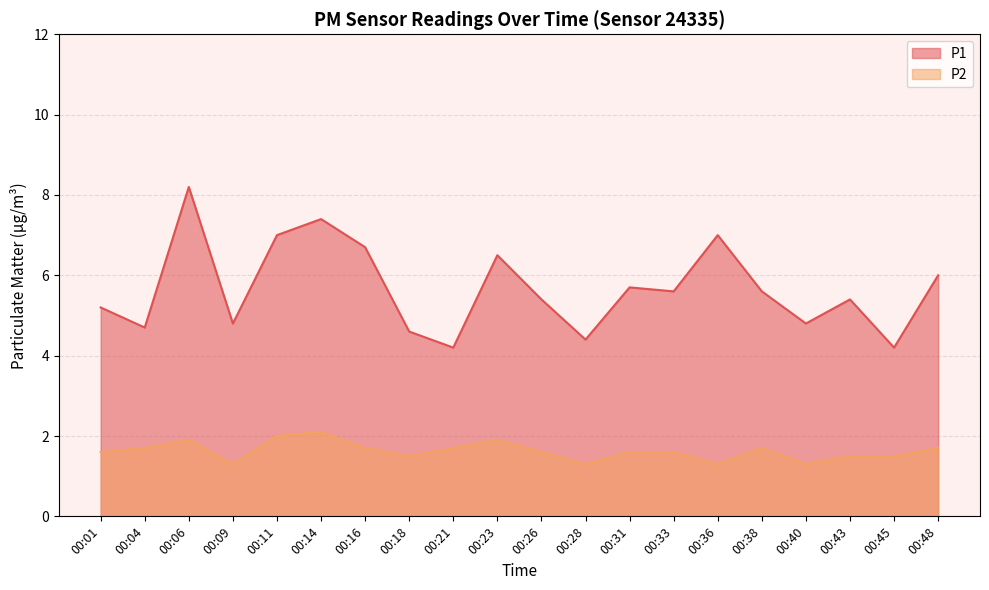

What is the approximate value of P1 at 00:48?

6.0